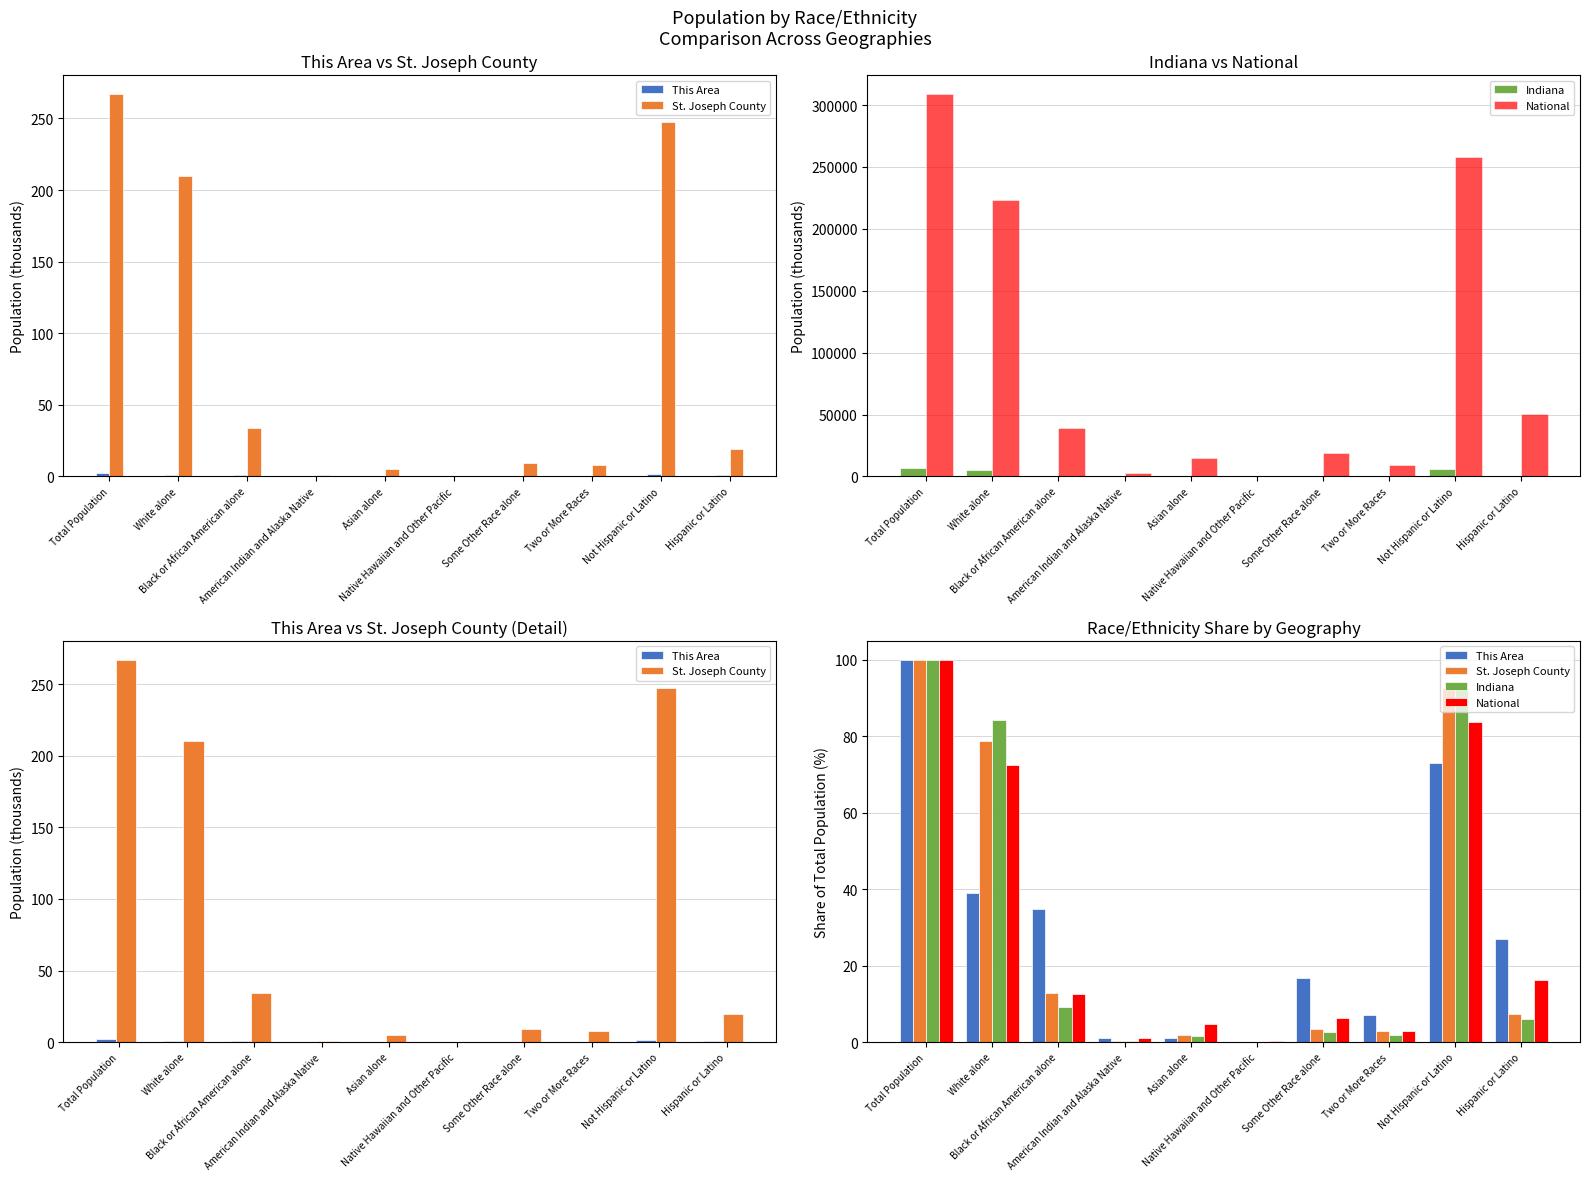

The value of St. Joseph County at Asian alone is 2.9. True or false?

False